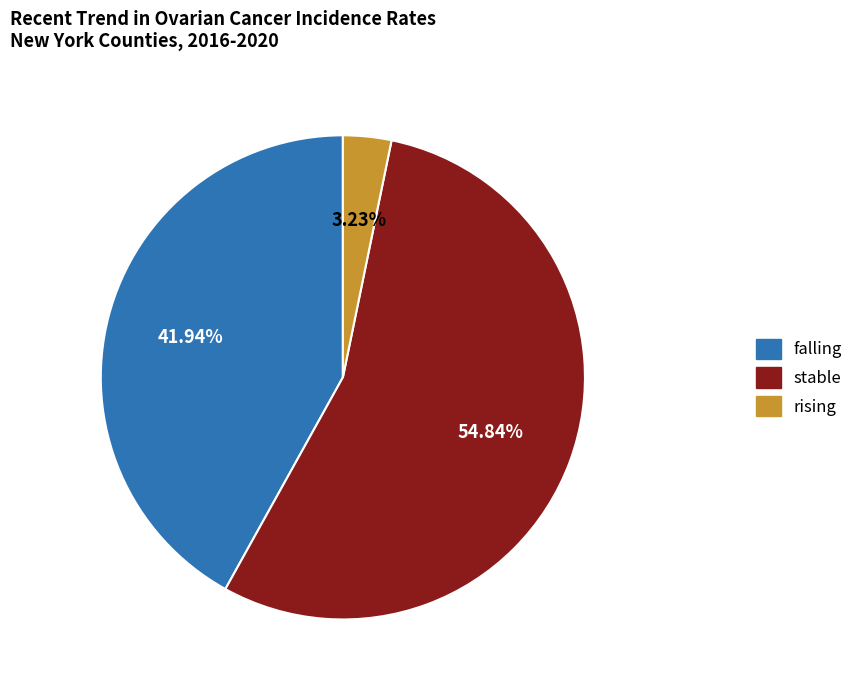

Rank the categories by value from lowest to highest.

rising, falling, stable